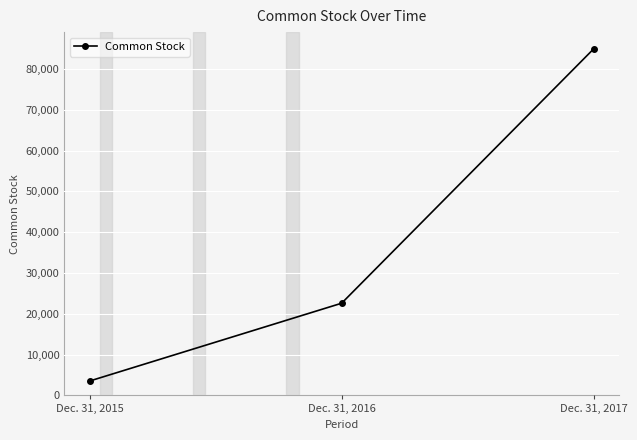

How many values are between 3510 and 84946?

3